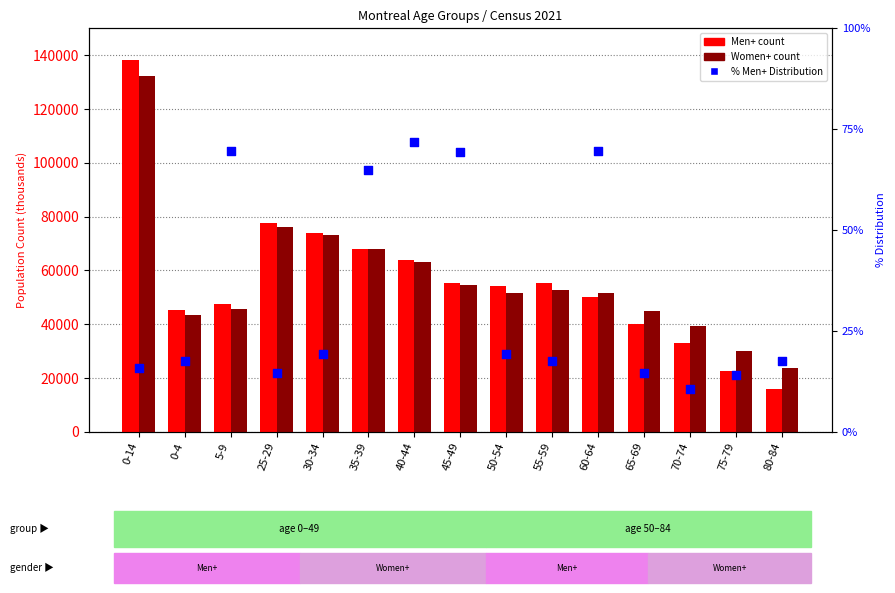

Is the value of Men+ (Montreal) at 25-29 greater than the value of % Men+ Distribution at 0-14?

Yes